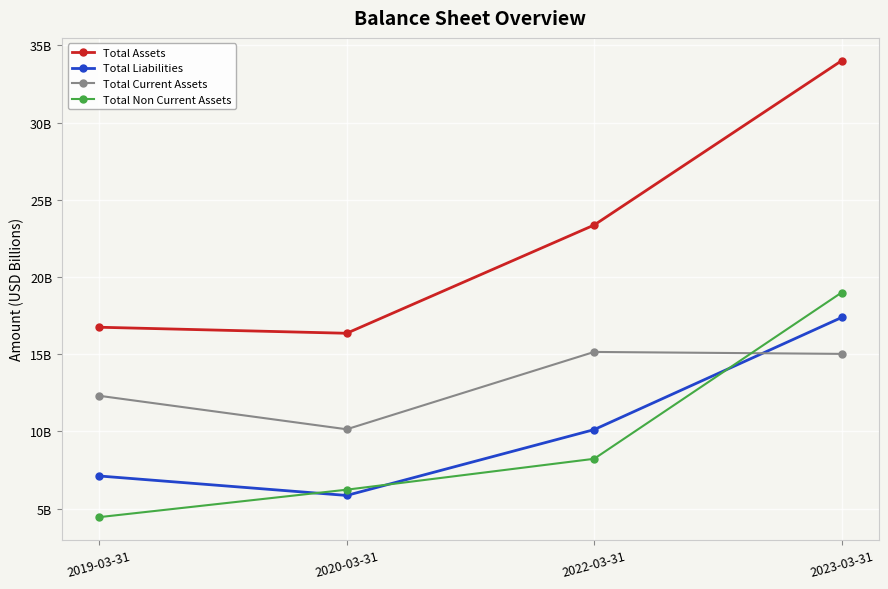

Is this an area chart (filled region under the line)?

No